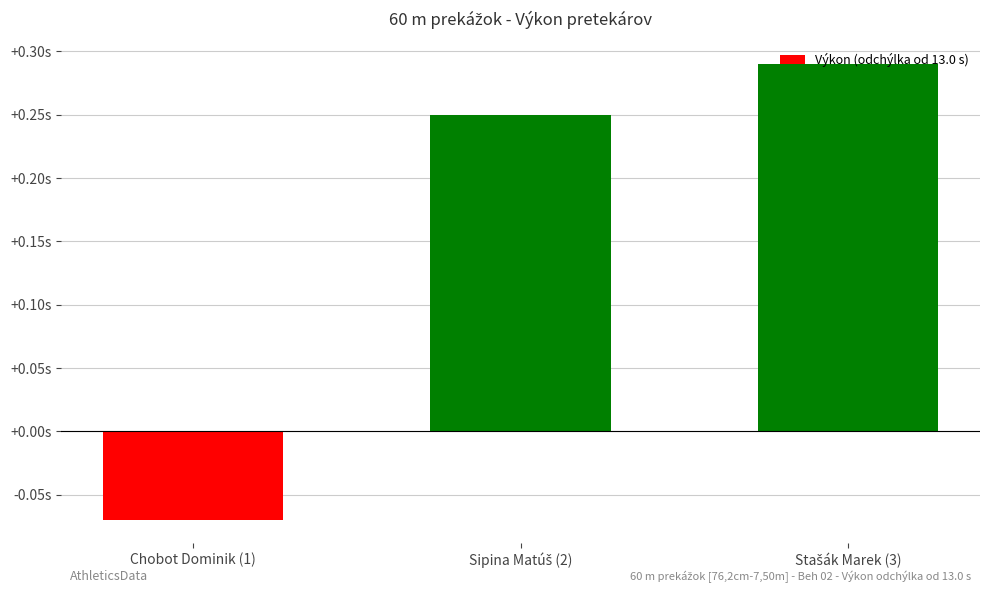

What is the maximum value shown in the chart?

0.3